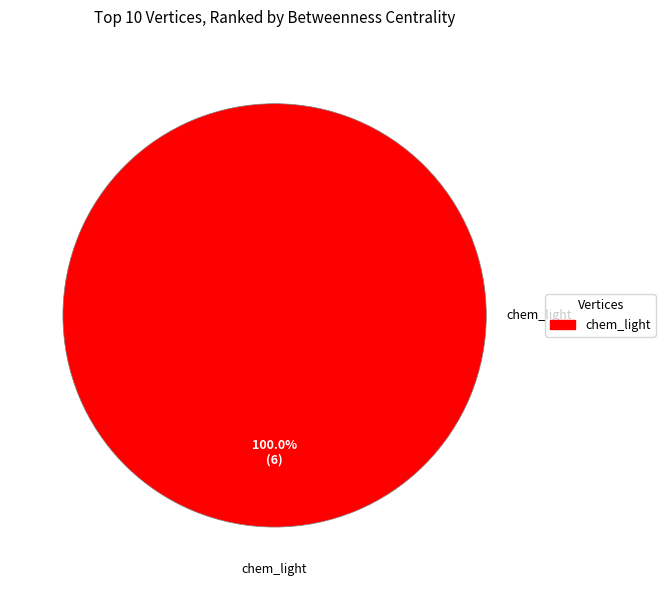

Count the number of slices in the pie.

1